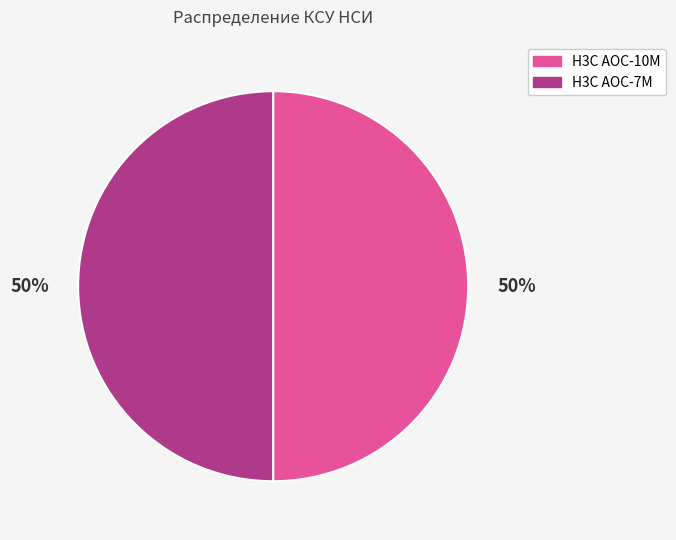

To the nearest percent, what is the average slice percentage?

50%